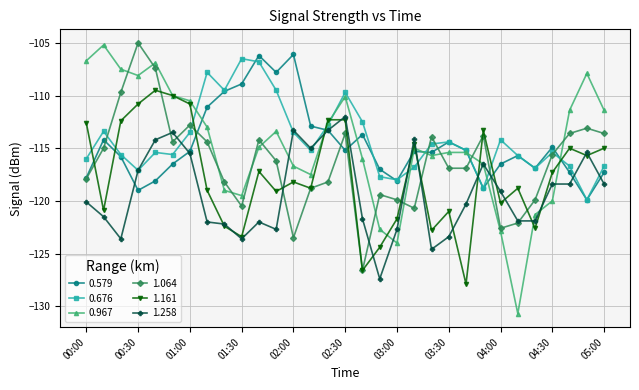

What is the lowest value of the 1.064 series?

-126.6